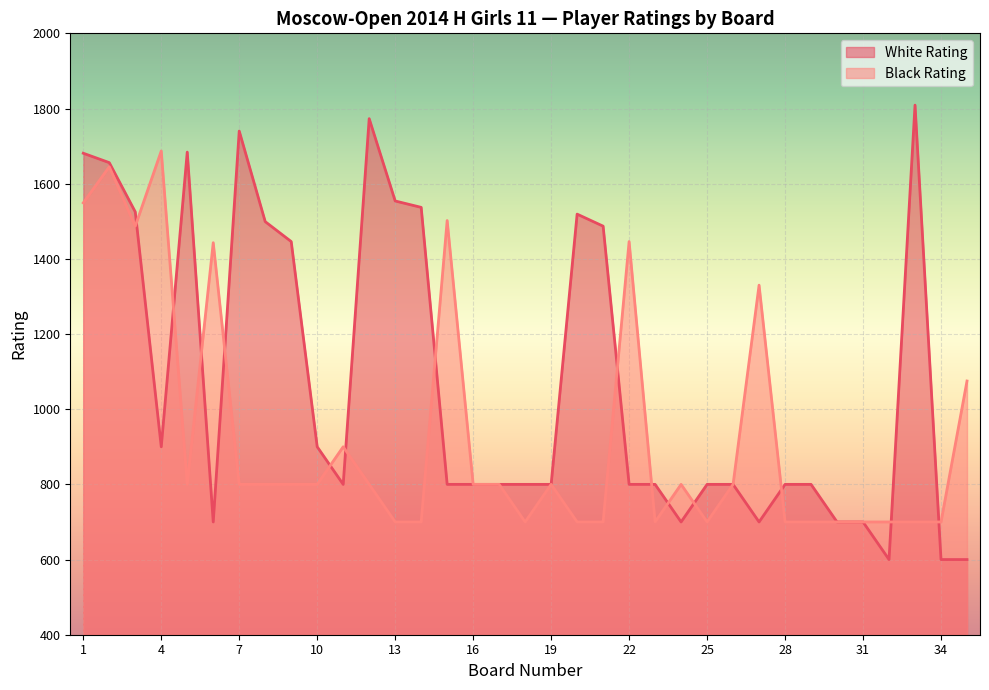

Rank the series by their maximum value, from highest to lowest.

White Rating, Black Rating